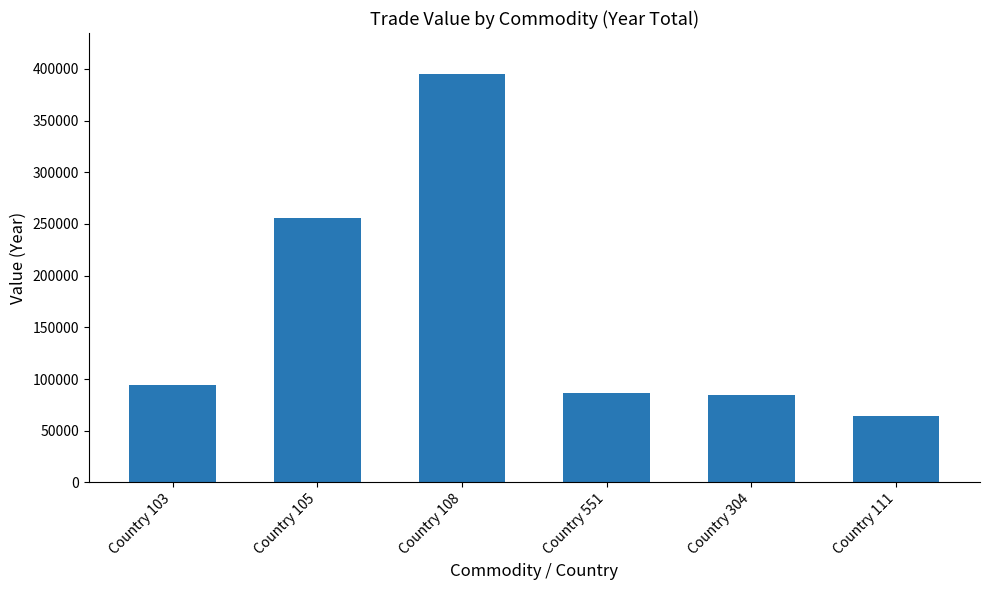

What is the approximate value at Country 551?

86491